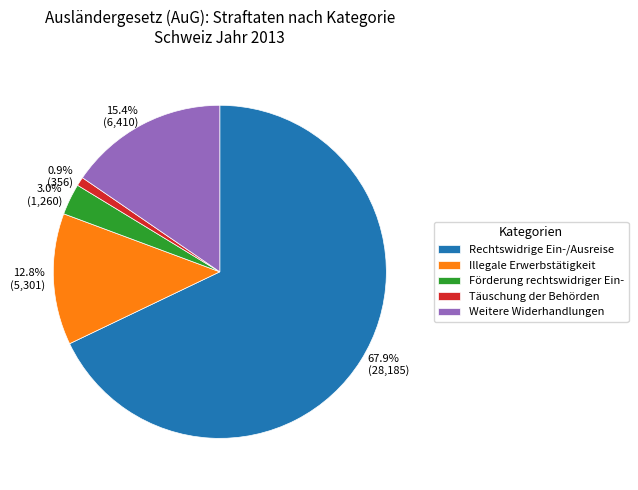

Between Förderung rechtswidriger Ein- and Täuschung der Behörden, which is larger?

Förderung rechtswidriger Ein-